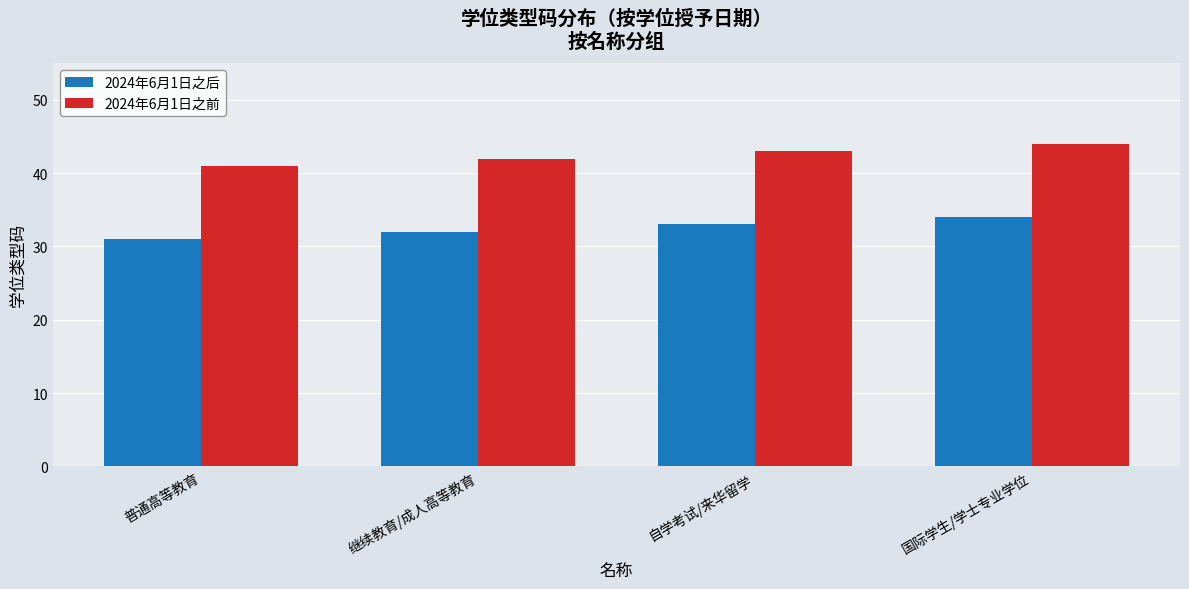

What is the difference between the 2024年6月1日之前 values at 自学考试/来华留学 and 继续教育/成人高等教育?

1